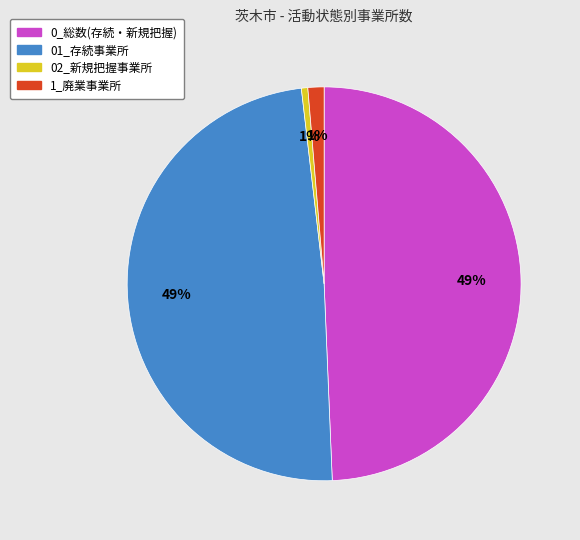

To the nearest percent, what portion does 1_廃業事業所 represent?

1%